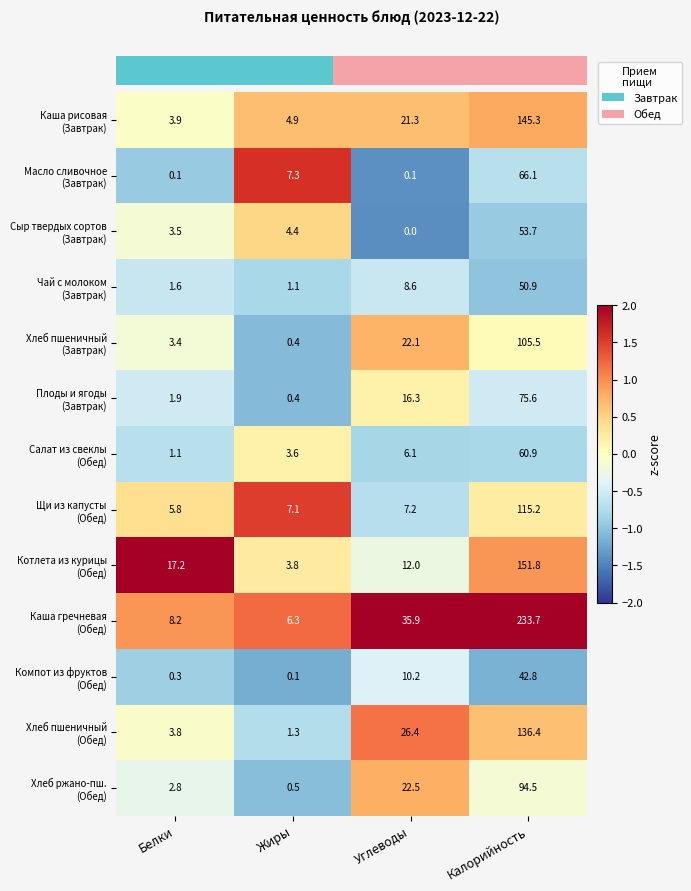

What is the difference between the highest and lowest values at Углеводы?

35.9